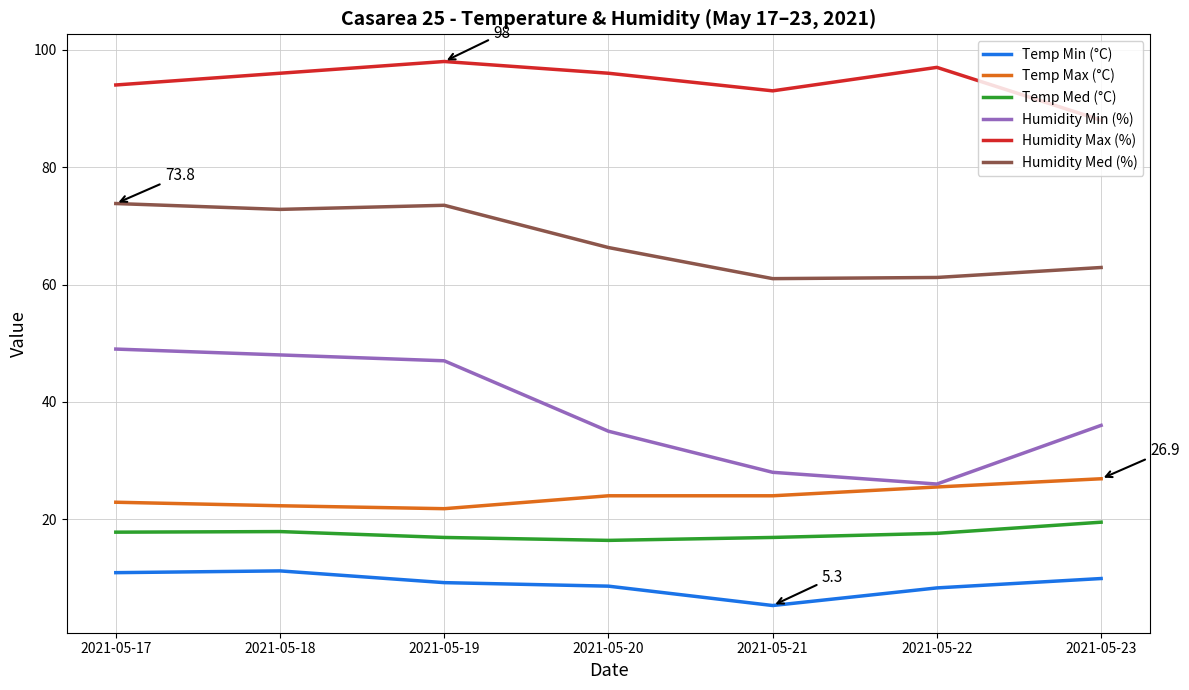

What is the sum of the Humidity Min (%) values at 2021-05-21 and 2021-05-18?

76.0